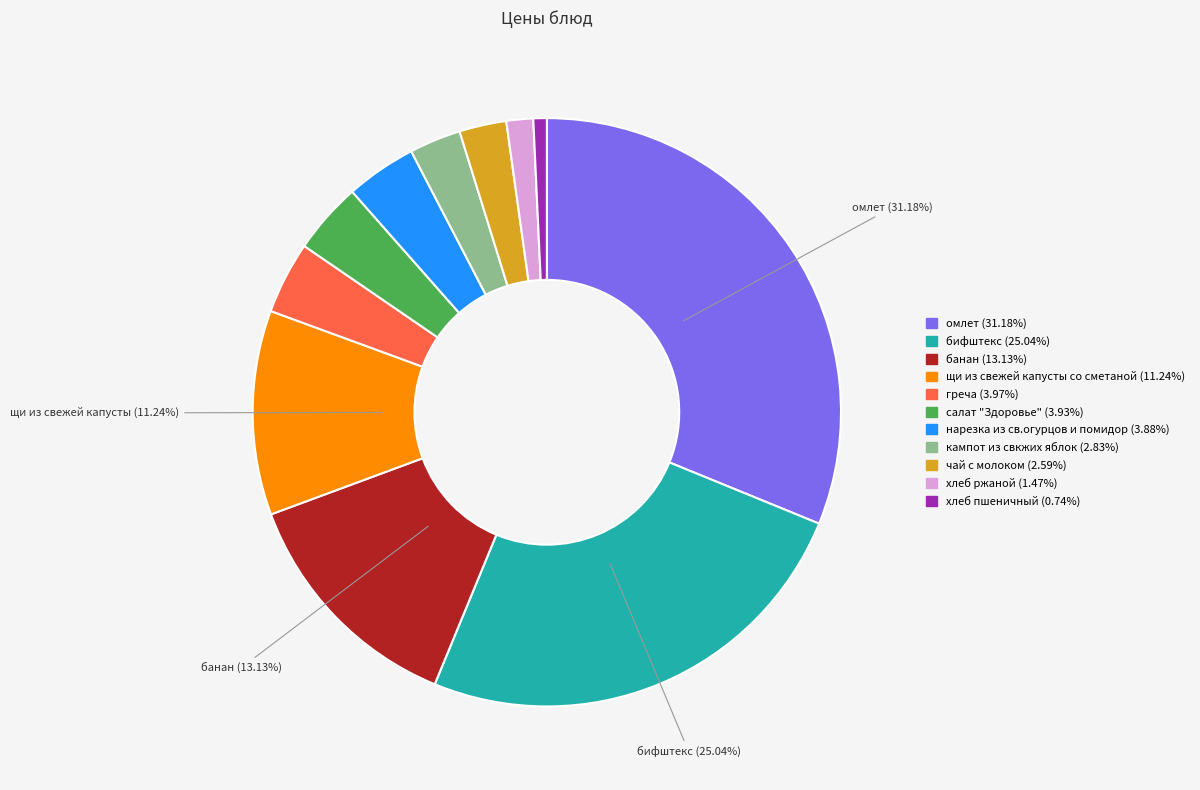

Is there a majority slice in this chart?

No